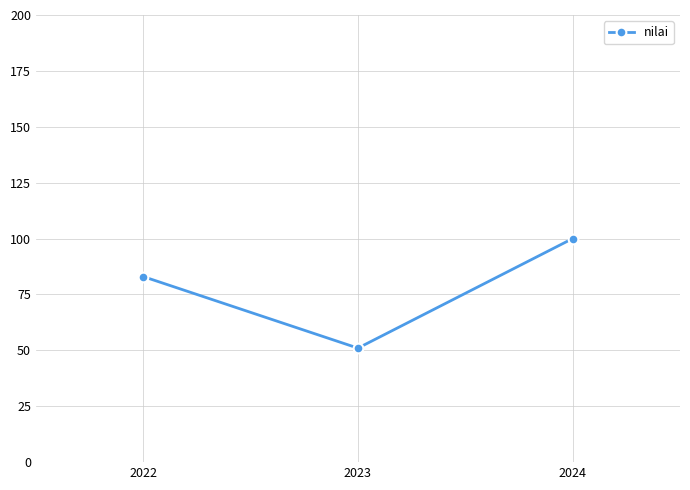

What is the minimum value shown in the chart?

51